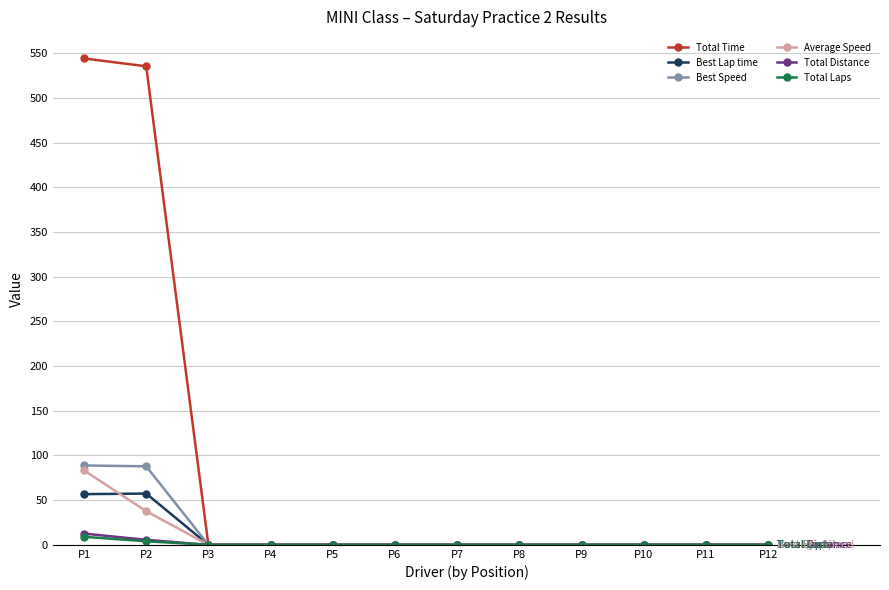

Which series changed the most between P1 and P7?

Total Time